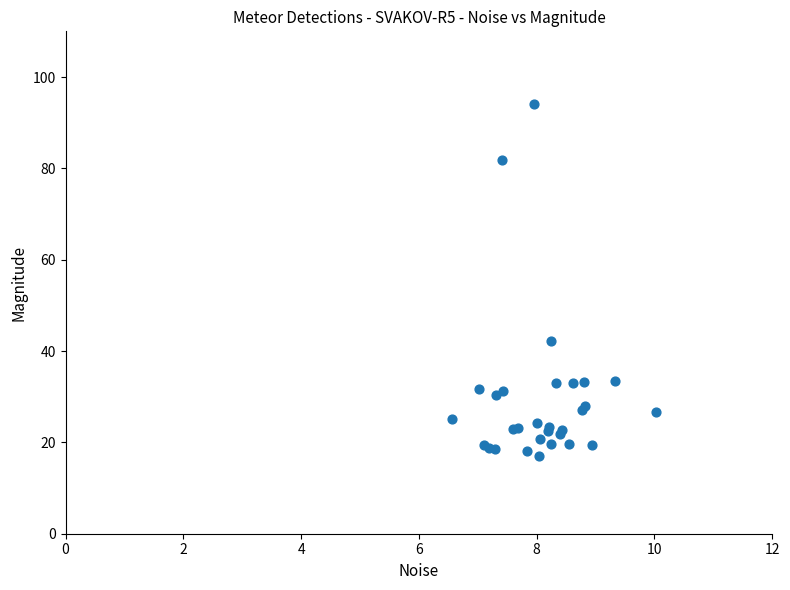

What Y value in the scatter plot is closest to 55?

42.1